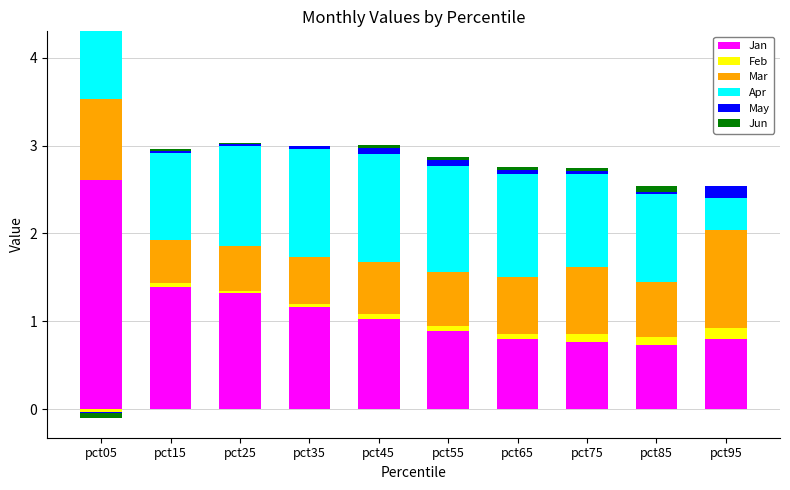

At pct95, list the series in order from largest to smallest.

Mar, Jan, Apr, May, Feb, Jun